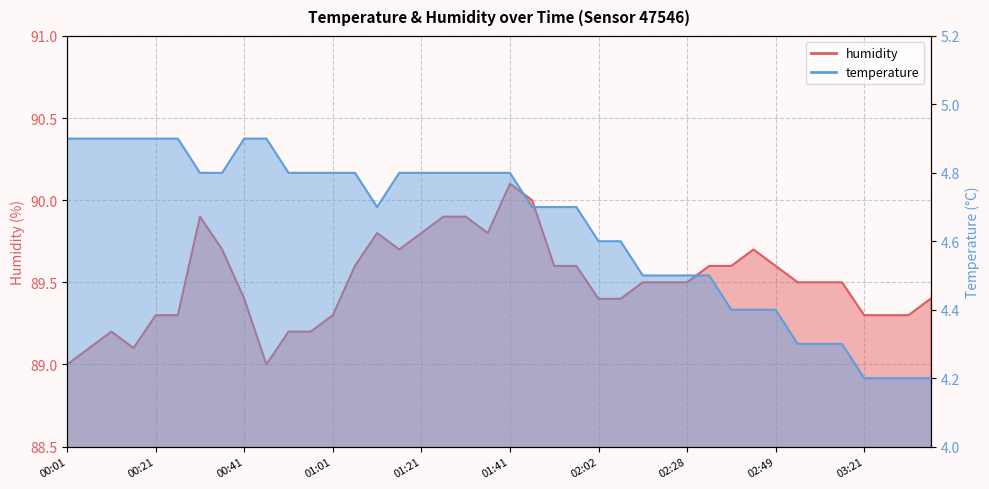

What position from the right is 01:26?

23